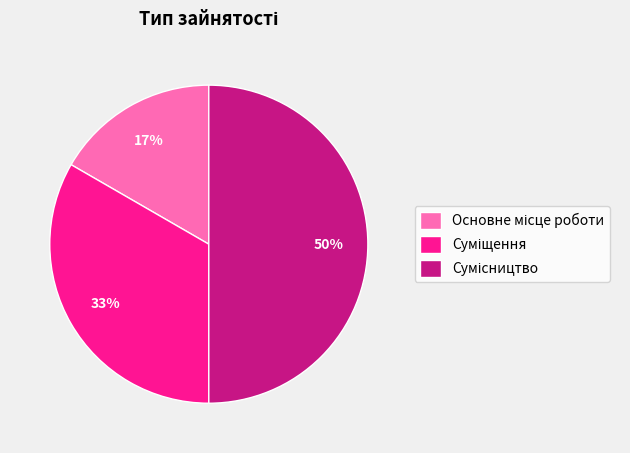

To the nearest percent, what is the difference between the largest and smallest slice percentages?

33%